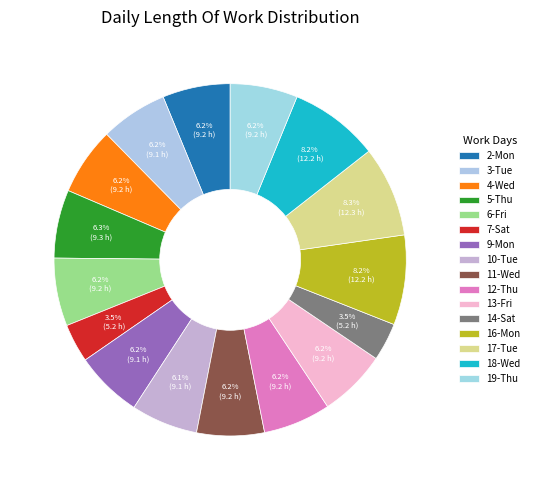

Count the number of slices in the pie.

16